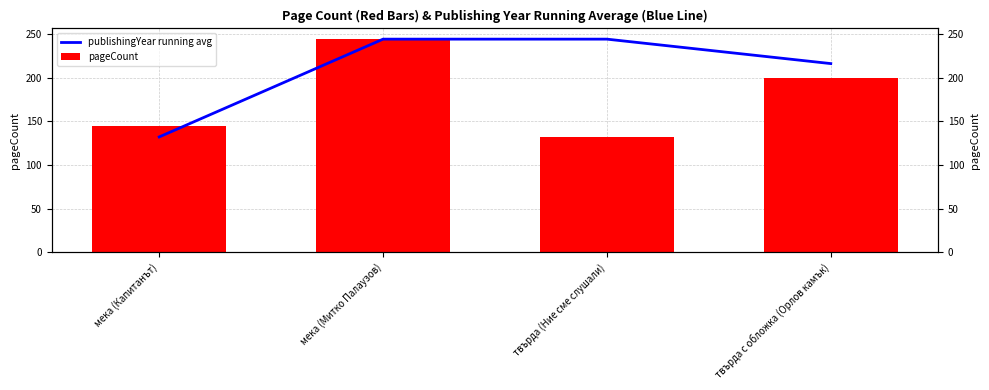

How many categories are shown in the chart?

4